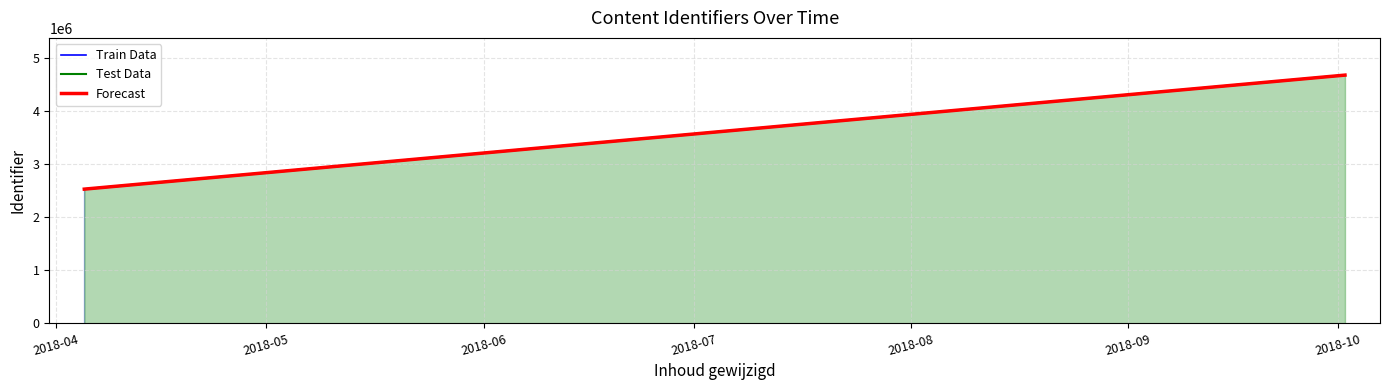

True or false: the data shows 4683167.0 at 2018-10-02.

True